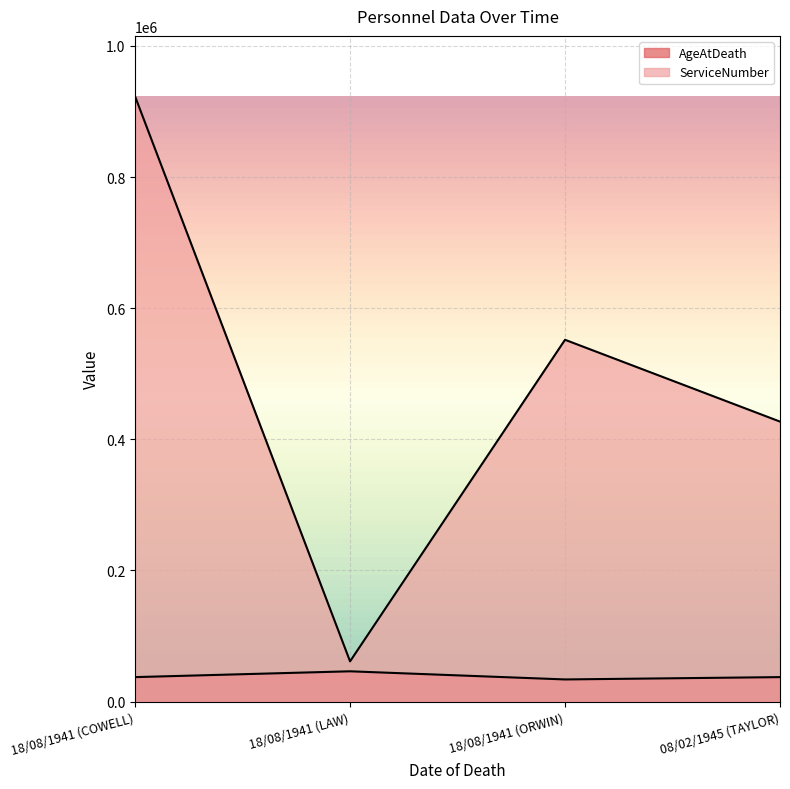

Reading right to left, extract all data points from this chart.

AgeAtDeath: 08/02/1945 (TAYLOR)=37278.8	18/08/1941 (ORWIN)=33728.4	18/08/1941 (LAW)=46154.7	18/08/1941 (COWELL)=37278.8
ServiceNumber: 08/02/1945 (TAYLOR)=427048.0	18/08/1941 (ORWIN)=551839.0	18/08/1941 (LAW)=61297.0	18/08/1941 (COWELL)=923093.0